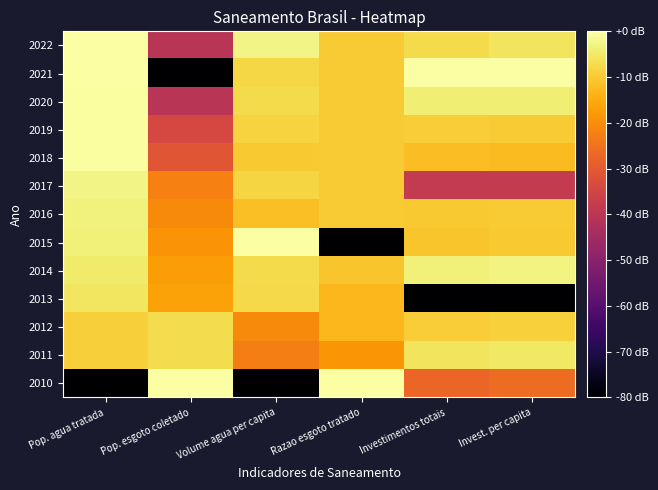

Reading left to right, what are all the values shown in this chart?

2010: Pop. agua tratada=-120.0	Pop. esgoto coletado=0.0	Volume agua per capita=-120.0	Razao esgoto tratado=0.0	Investimentos totais=-27.3	Invest. per capita=-26.1
2011: Pop. agua tratada=-9.3	Pop. esgoto coletado=-7.1	Volume agua per capita=-22.7	Razao esgoto tratado=-18.5	Investimentos totais=-5.7	Invest. per capita=-5.3
2012: Pop. agua tratada=-9.3	Pop. esgoto coletado=-7.1	Volume agua per capita=-20.4	Razao esgoto tratado=-13.0	Investimentos totais=-9.5	Invest. per capita=-9.1
2013: Pop. agua tratada=-5.5	Pop. esgoto coletado=-16.3	Volume agua per capita=-7.6	Razao esgoto tratado=-13.0	Investimentos totais=-120.0	Invest. per capita=-120.0
2014: Pop. agua tratada=-4.4	Pop. esgoto coletado=-17.4	Volume agua per capita=-7.5	Razao esgoto tratado=-10.6	Investimentos totais=-3.5	Invest. per capita=-3.1
2015: Pop. agua tratada=-3.7	Pop. esgoto coletado=-18.8	Volume agua per capita=0.0	Razao esgoto tratado=-120.0	Investimentos totais=-10.7	Invest. per capita=-10.3
2016: Pop. agua tratada=-3.3	Pop. esgoto coletado=-20.3	Volume agua per capita=-11.7	Razao esgoto tratado=-9.8	Investimentos totais=-10.2	Invest. per capita=-9.8
2017: Pop. agua tratada=-2.6	Pop. esgoto coletado=-22.3	Volume agua per capita=-8.2	Razao esgoto tratado=-9.8	Investimentos totais=-38.2	Invest. per capita=-38.2
2018: Pop. agua tratada=-0.4	Pop. esgoto coletado=-30.8	Volume agua per capita=-10.1	Razao esgoto tratado=-9.8	Investimentos totais=-12.1	Invest. per capita=-12.4
2019: Pop. agua tratada=-0.4	Pop. esgoto coletado=-34.3	Volume agua per capita=-8.7	Razao esgoto tratado=-9.8	Investimentos totais=-9.5	Invest. per capita=-9.7
2020: Pop. agua tratada=-0.4	Pop. esgoto coletado=-40.3	Volume agua per capita=-7.3	Razao esgoto tratado=-9.8	Investimentos totais=-3.9	Invest. per capita=-4.0
2021: Pop. agua tratada=-0.3	Pop. esgoto coletado=-120.0	Volume agua per capita=-7.9	Razao esgoto tratado=-9.8	Investimentos totais=0.0	Invest. per capita=0.0
2022: Pop. agua tratada=0.0	Pop. esgoto coletado=-40.3	Volume agua per capita=-2.7	Razao esgoto tratado=-9.8	Investimentos totais=-7.3	Invest. per capita=-5.7